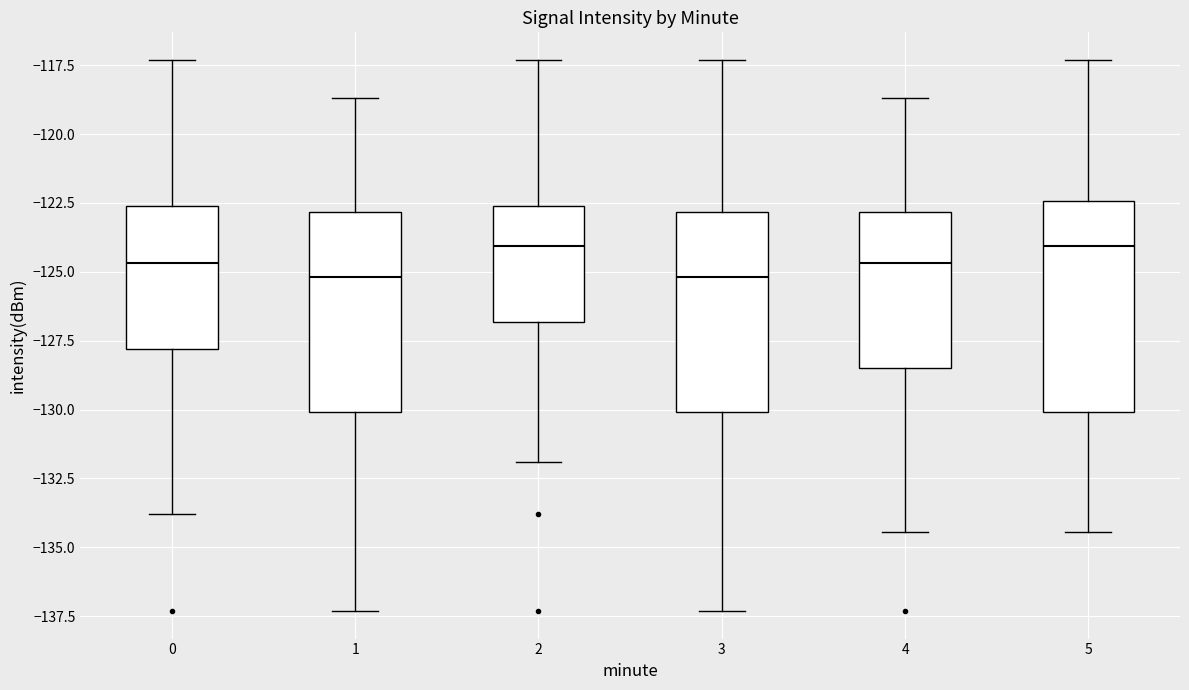

Reading left to right, read every box against the y-axis: the position of its median line, the range the box covers, and the ends of its whiskers. The values are not printed on the chart, so give them approximately, as read against the axis.

0: median -124.5, box -128.0 to -122.5, whiskers -134.0 to -117.5
1: median -125.0, box -130.0 to -123.0, whiskers -137.5 to -118.5
2: median -124.0, box -127.0 to -122.5, whiskers -132.0 to -117.5
3: median -125.0, box -130.0 to -123.0, whiskers -137.5 to -117.5
4: median -124.5, box -128.5 to -123.0, whiskers -134.5 to -118.5
5: median -124.0, box -130.0 to -122.5, whiskers -134.5 to -117.5